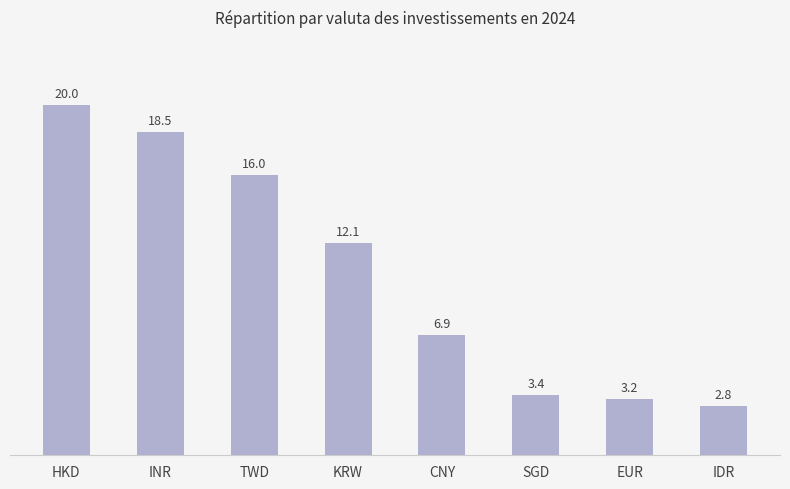

Which category has the lowest value across all series?

IDR